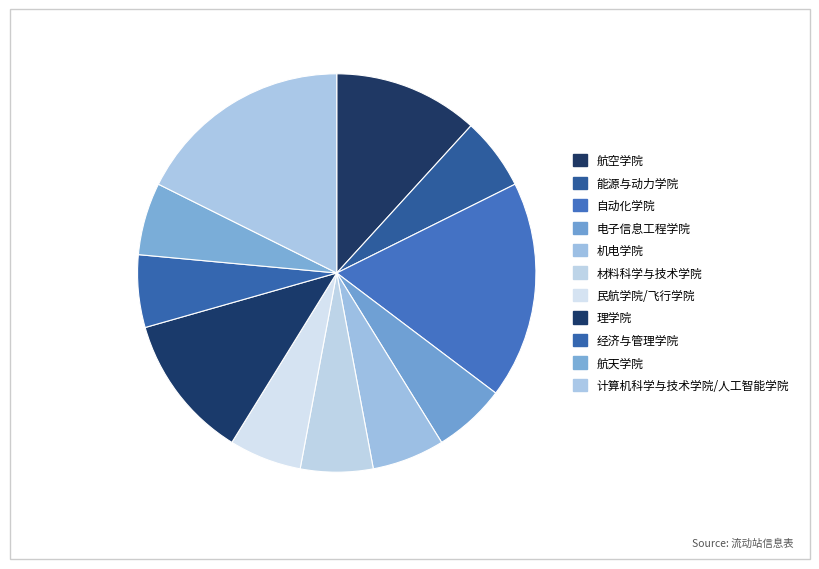

What is the ratio of the value at 民航学院/飞行学院 to the value at 电子信息工程学院?

1.0